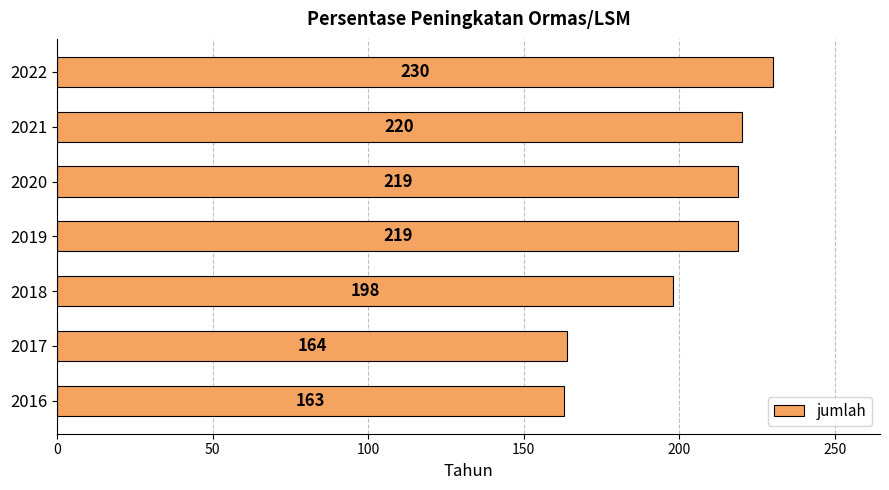

What is the sum of the values at 2018 and 2020?

417